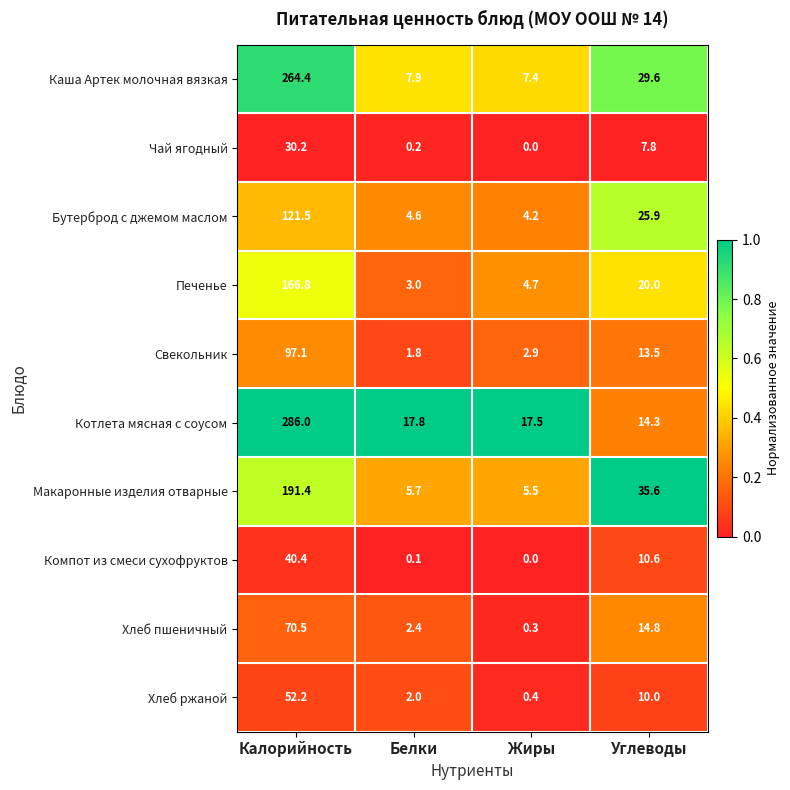

The Хлеб пшеничный series shows 14.8 at Углеводы. True or false?

True